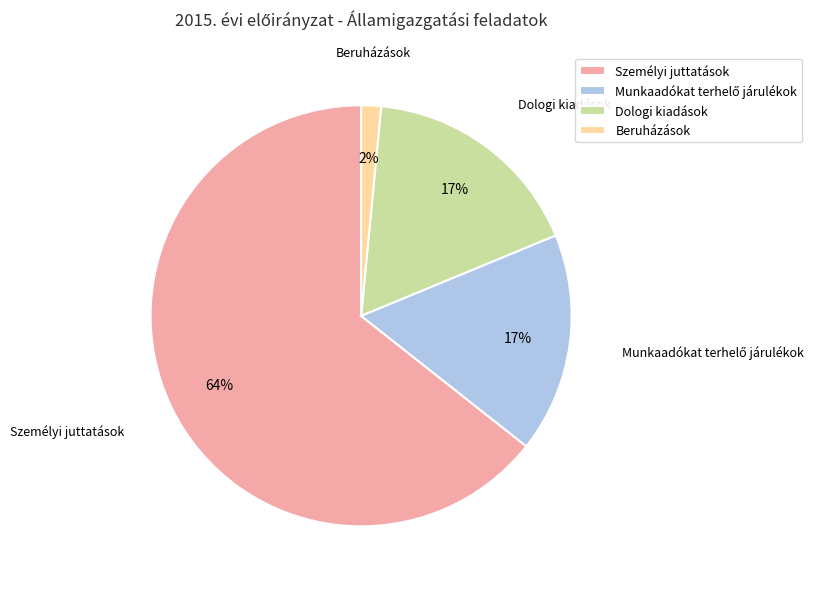

Is the sum of Személyi juttatások and Dologi kiadások greater than half?

Yes